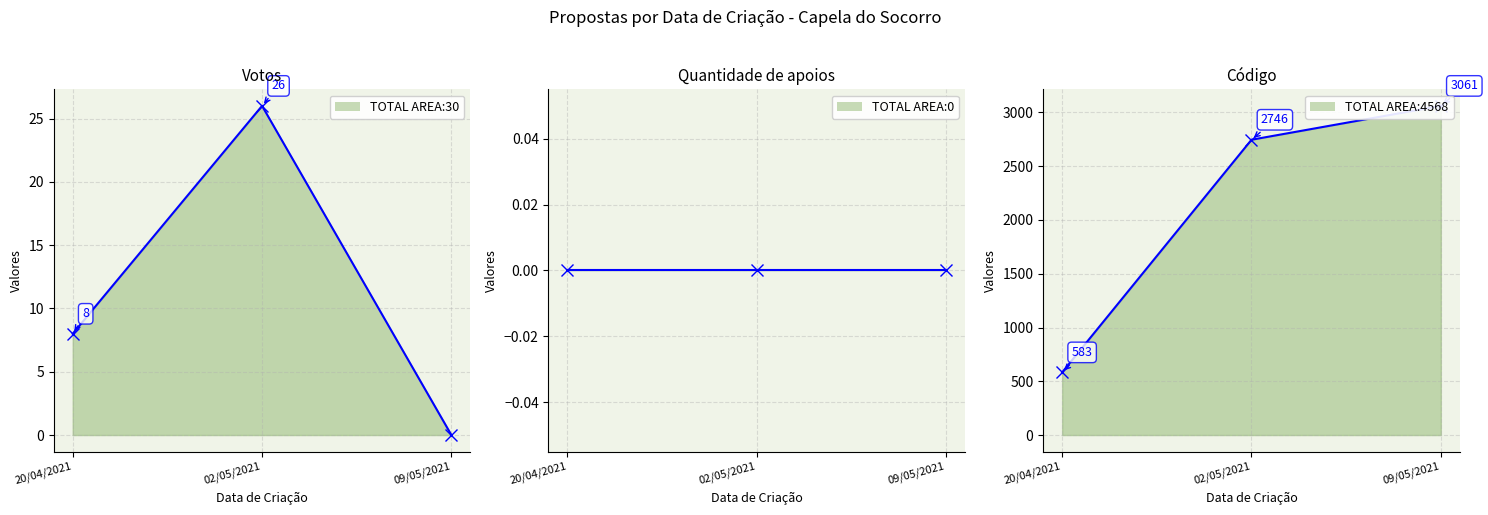

True or false: Quantidade de apoios has a value of 0 at 02/05/2021.

True